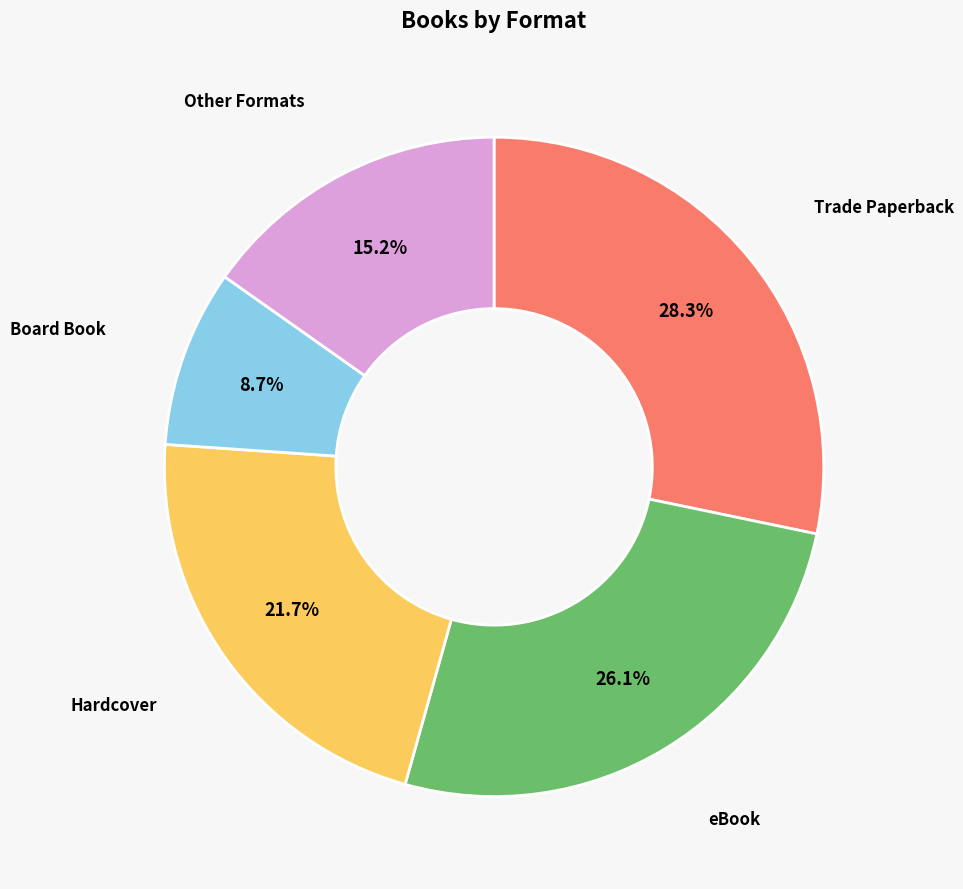

Count the number of slices in the pie.

5